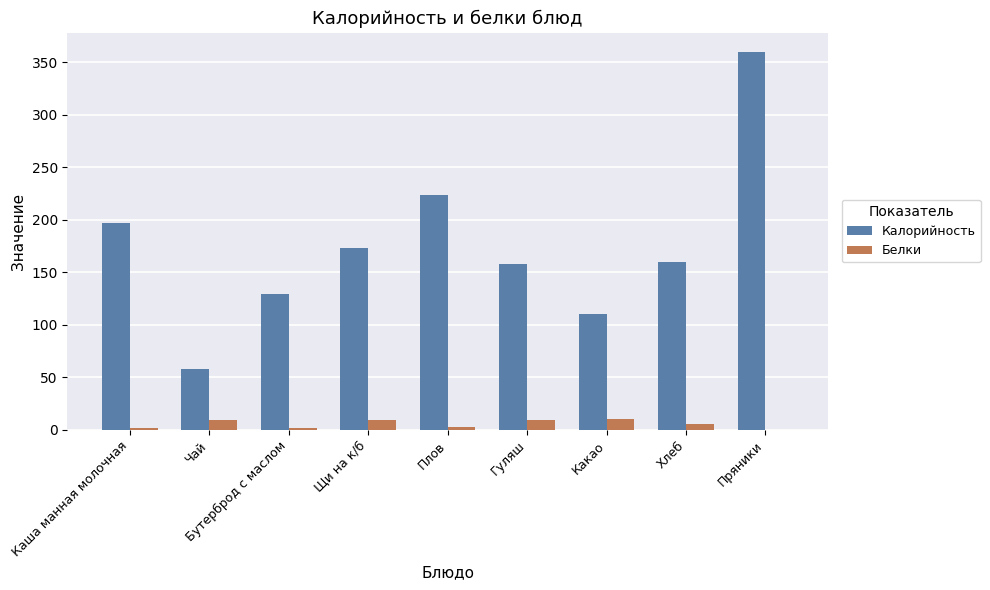

Which series changed the most between Чай and Гуляш?

Калорийность